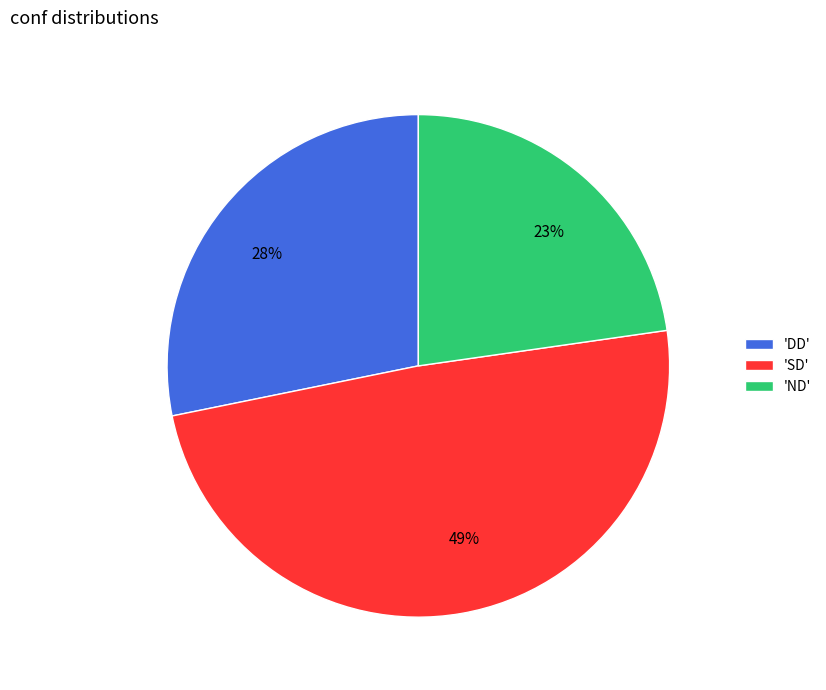

Is it true that 28% is 39% of the pie?

False